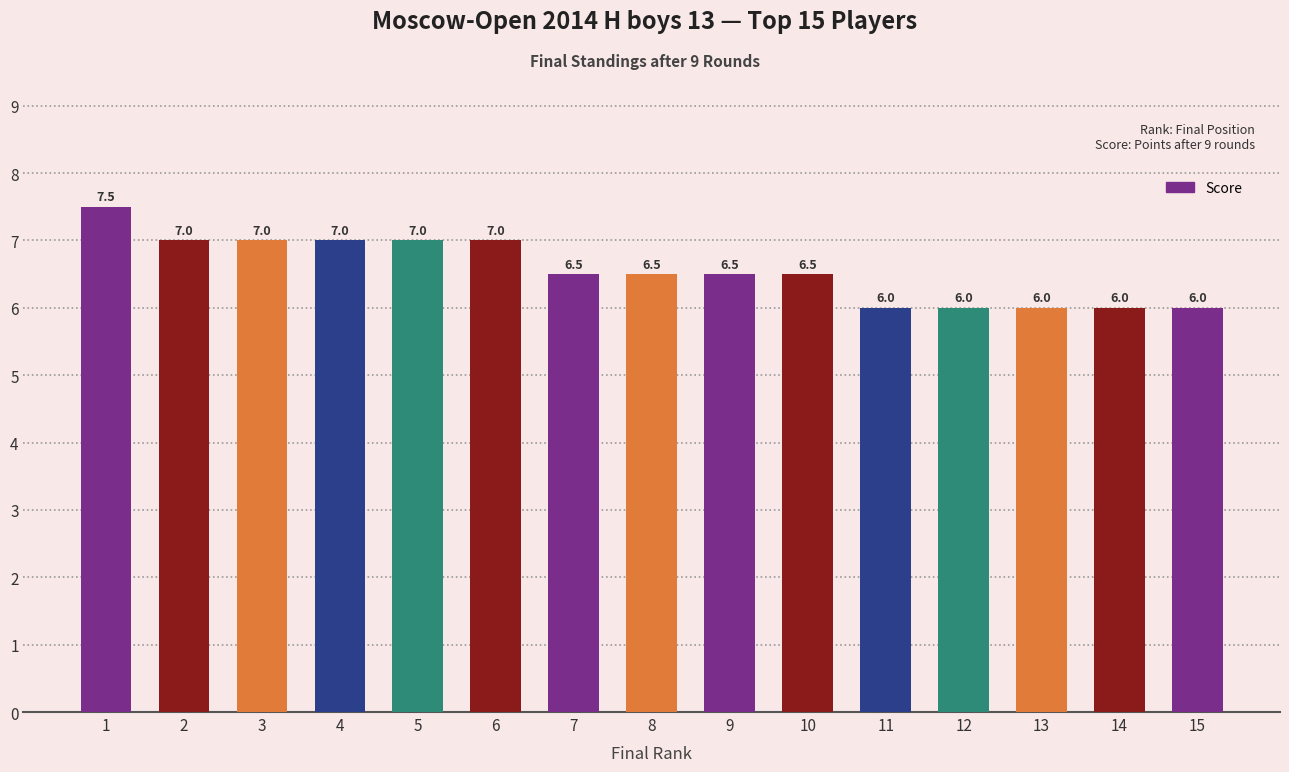

What is the difference between the second highest and minimum values?

1.0